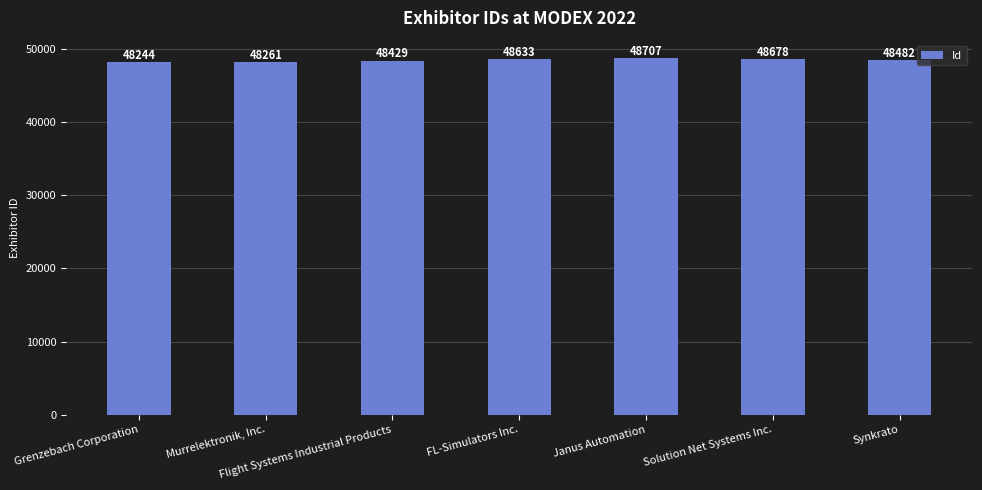

List the labels in order of value, smallest first.

Grenzebach Corporation, Murrelektronik, Inc., Flight Systems Industrial Products, Synkrato, FL-Simulators Inc., Solution Net Systems Inc., Janus Automation